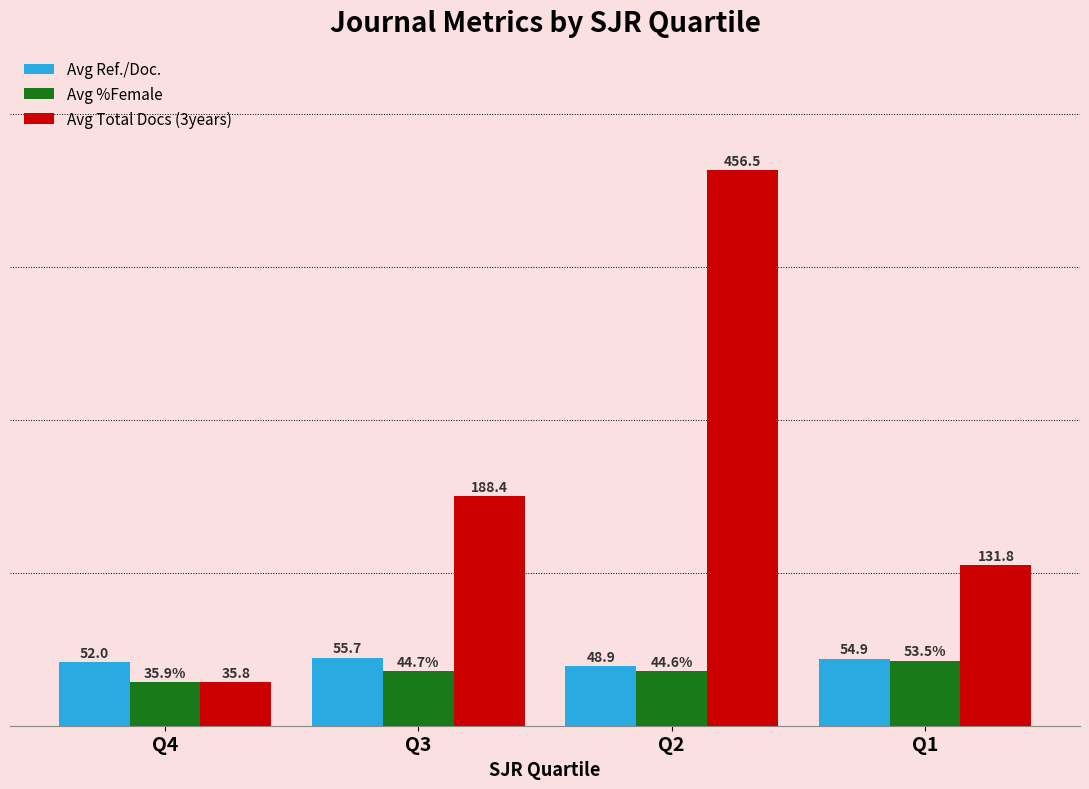

Are the bars grouped side by side (vs. stacked)?

Yes